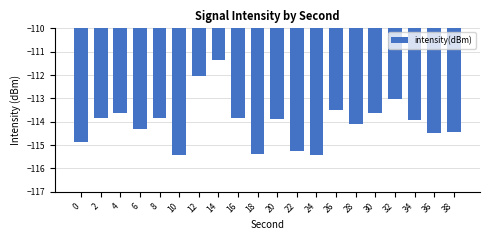

The value at 36 is -203.6. True or false?

False